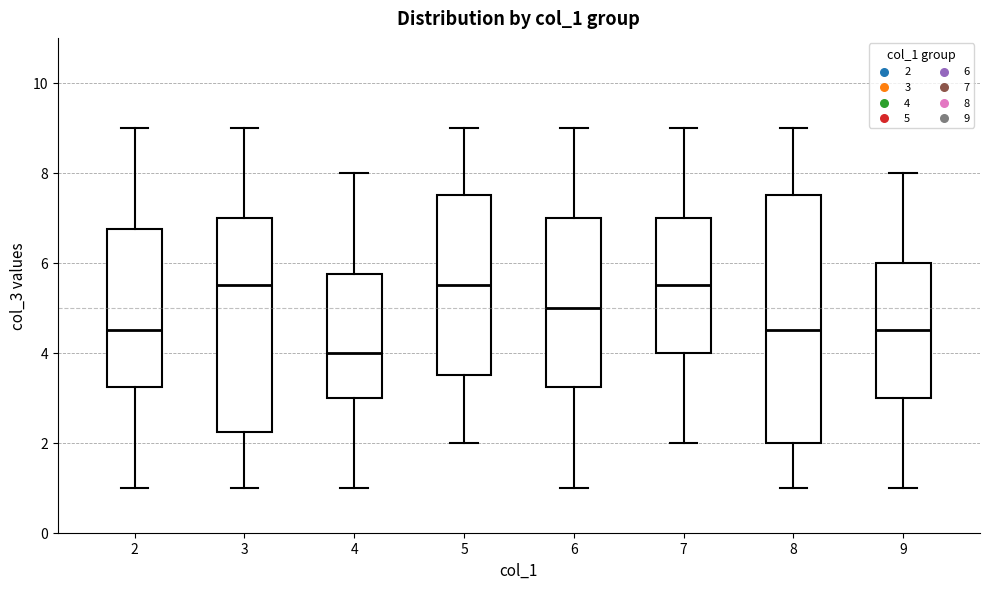

Reading left to right, transcribe this box plot: for each box, give where its median line is, the range the box spans, and where its two whiskers end, as read against the y-axis. The values are not printed on the chart, so give them approximately, as read against the axis.

2: median 4.6, box 3.2 to 6.8, whiskers 1.0 to 9.0
3: median 5.6, box 2.2 to 7.0, whiskers 1.0 to 9.0
4: median 4.0, box 3.0 to 5.8, whiskers 1.0 to 8.0
5: median 5.6, box 3.6 to 7.6, whiskers 2.0 to 9.0
6: median 5.0, box 3.2 to 7.0, whiskers 1.0 to 9.0
7: median 5.6, box 4.0 to 7.0, whiskers 2.0 to 9.0
8: median 4.6, box 2.0 to 7.6, whiskers 1.0 to 9.0
9: median 4.6, box 3.0 to 6.0, whiskers 1.0 to 8.0